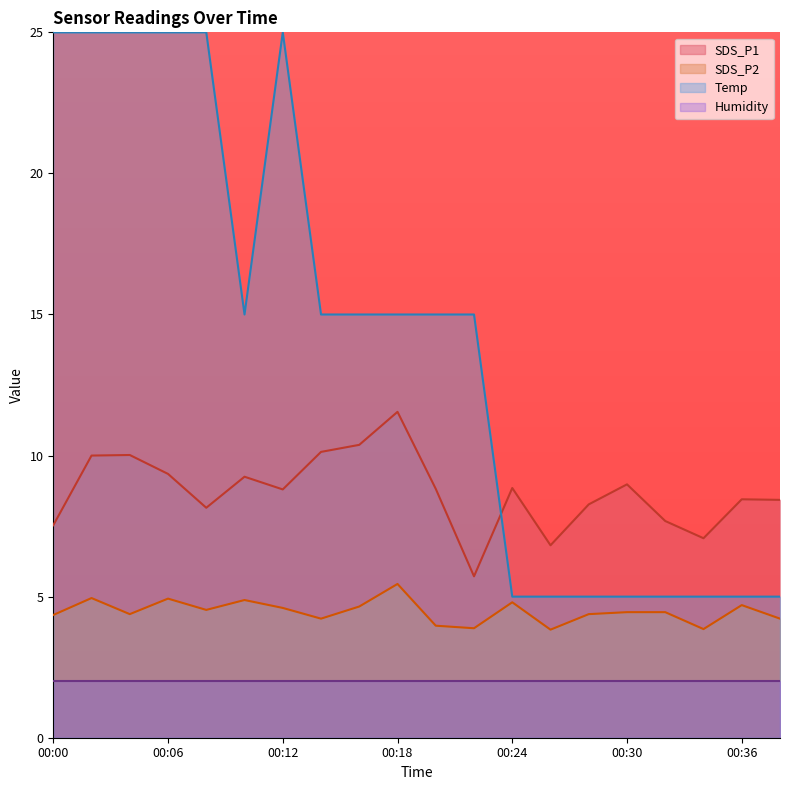

The value of SDS_P1 at 00:06 is 9.3. True or false?

True